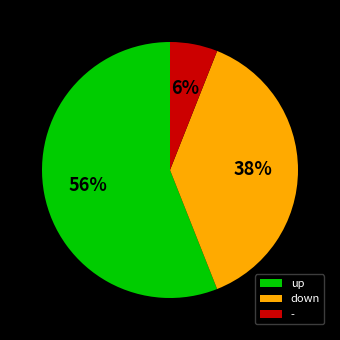

Which category has the biggest portion of the pie?

up